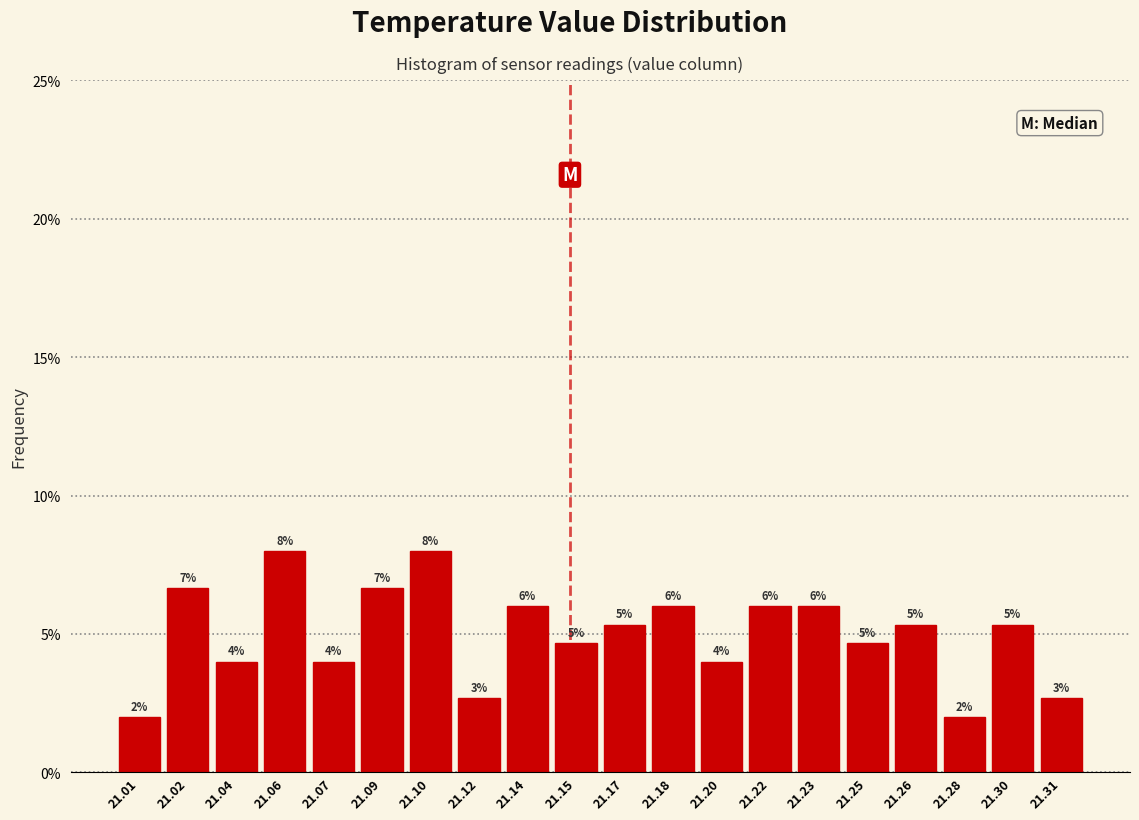

The value at 21.14 is 6.0. True or false?

True